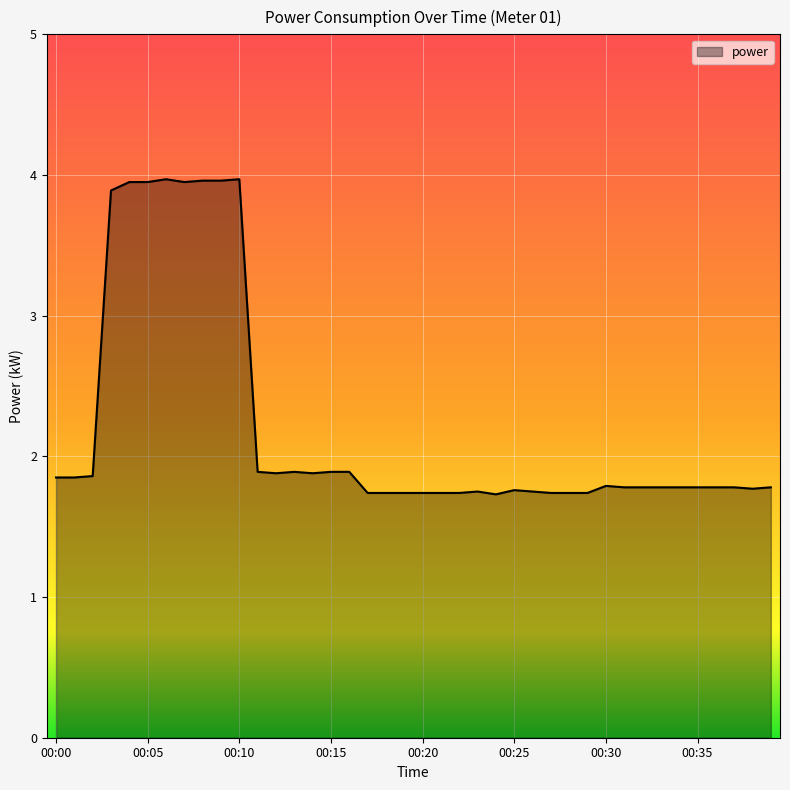

What is the difference between the maximum and minimum values?

2.2